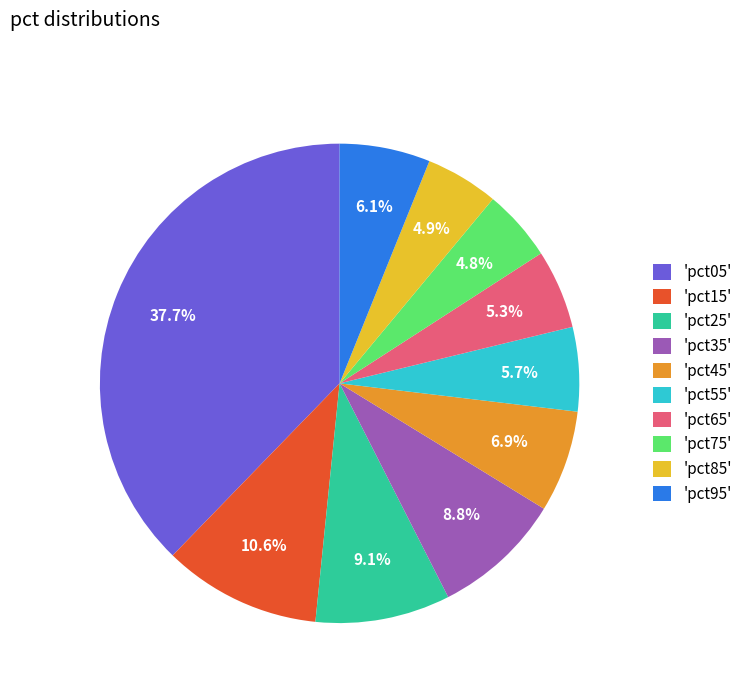

What is the largest slice in the pie chart?

'pct05'